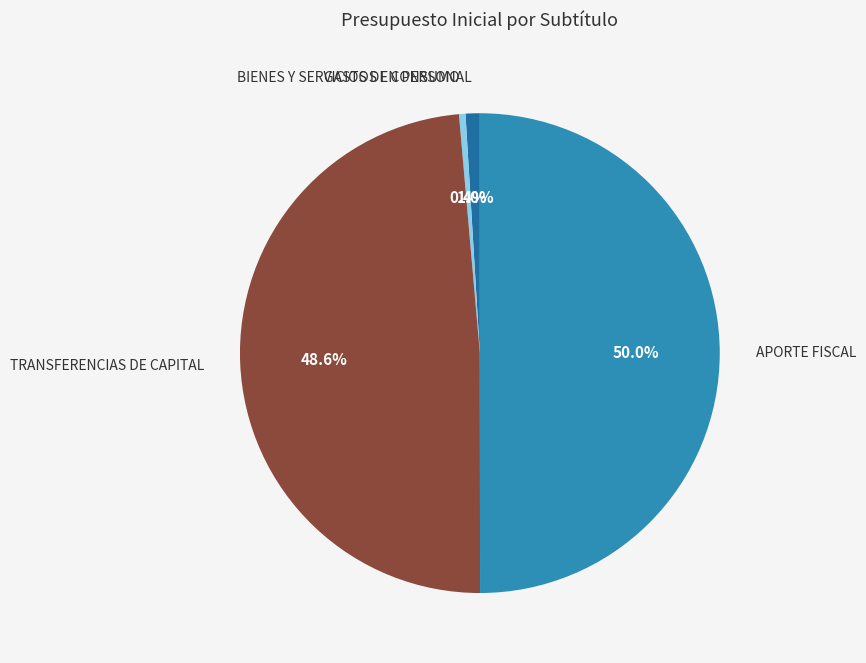

What percentage is the APORTE FISCAL slice, to the nearest percent?

50%